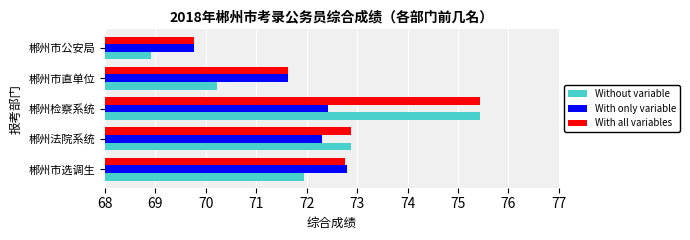

Which series has the largest range (max minus min)?

Without variable